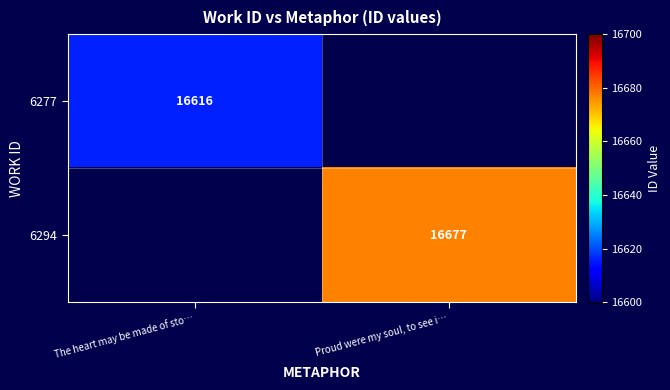

The 6277 series shows 16616 at The heart may be made of sto…. True or false?

True